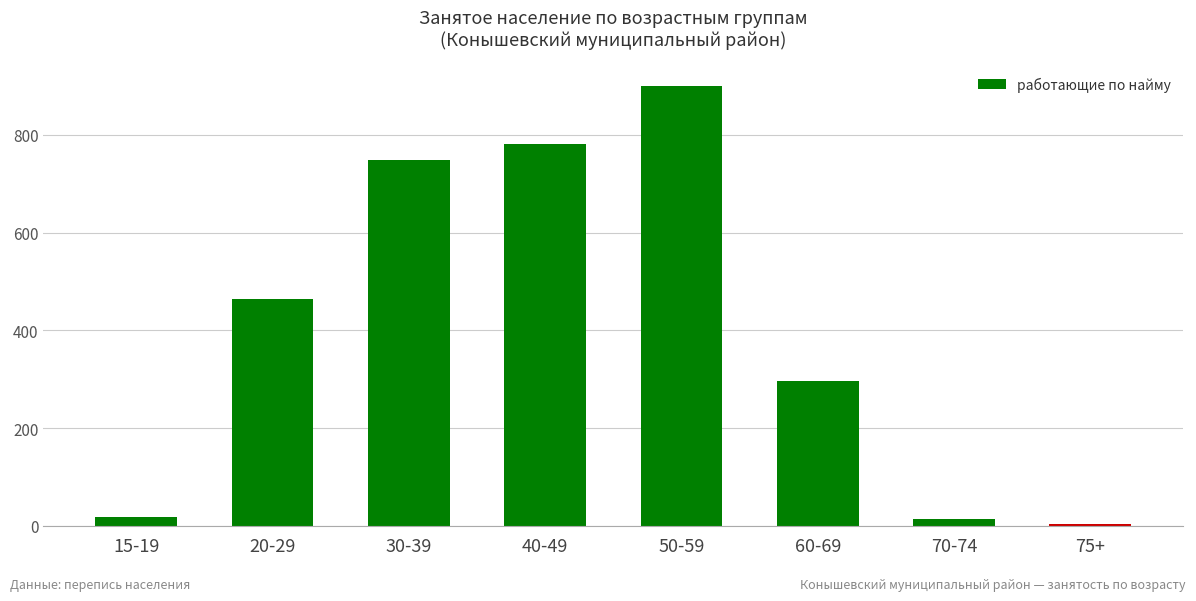

How many bars are there in total?

8